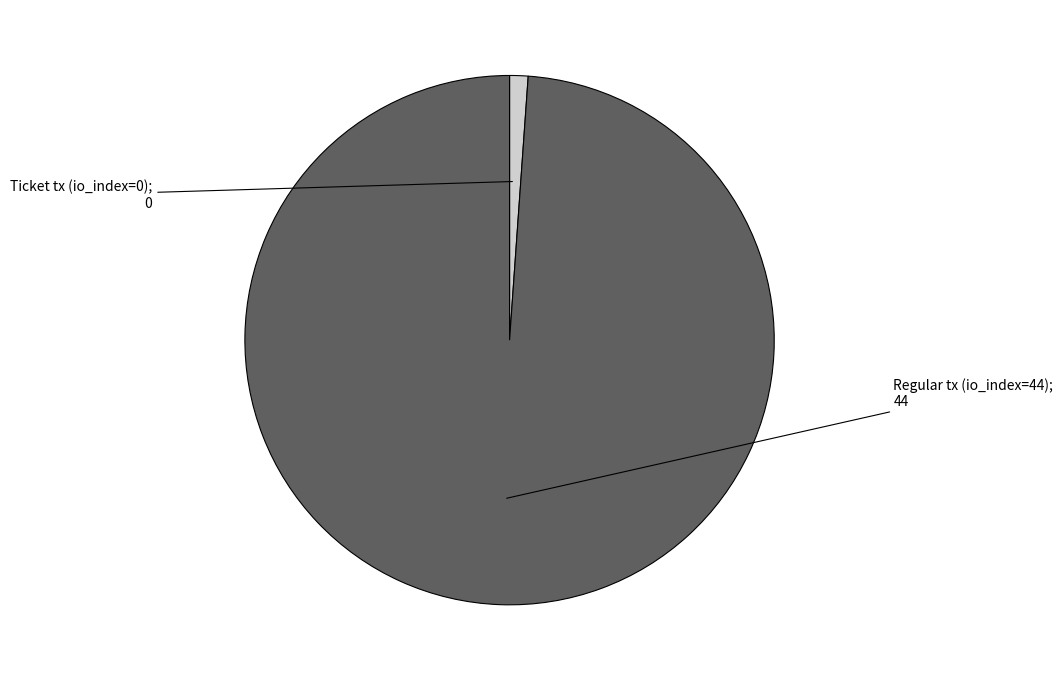

Is there a majority slice in this chart?

Yes